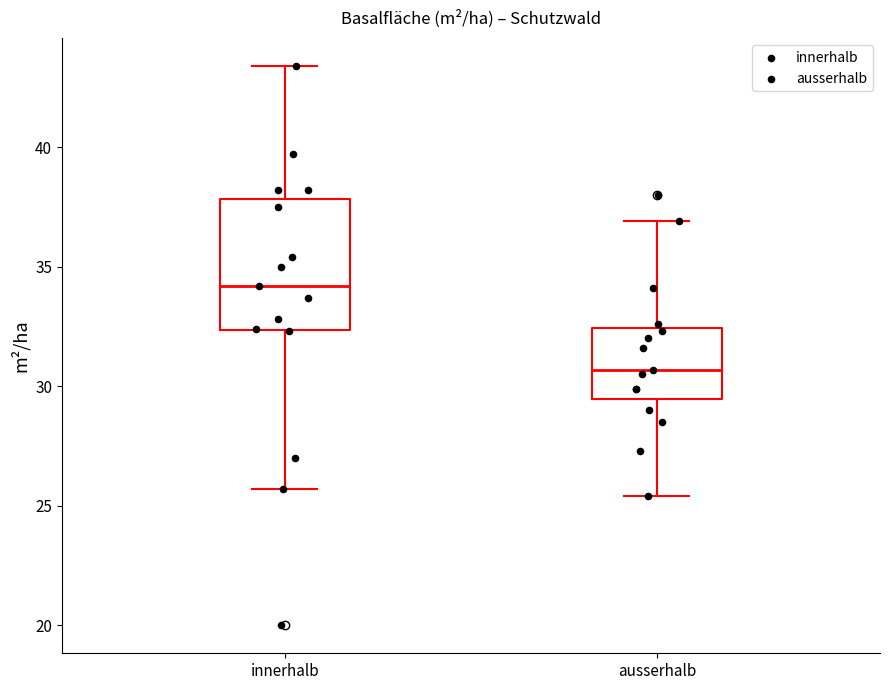

Which box has the highest median line?

innerhalb